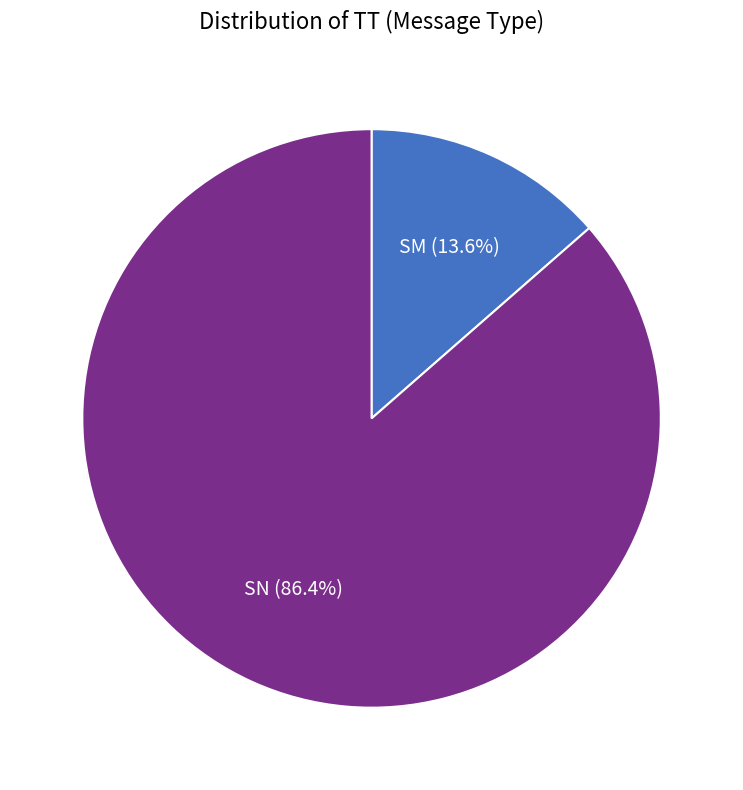

Which has a higher value, SN or SM?

SN